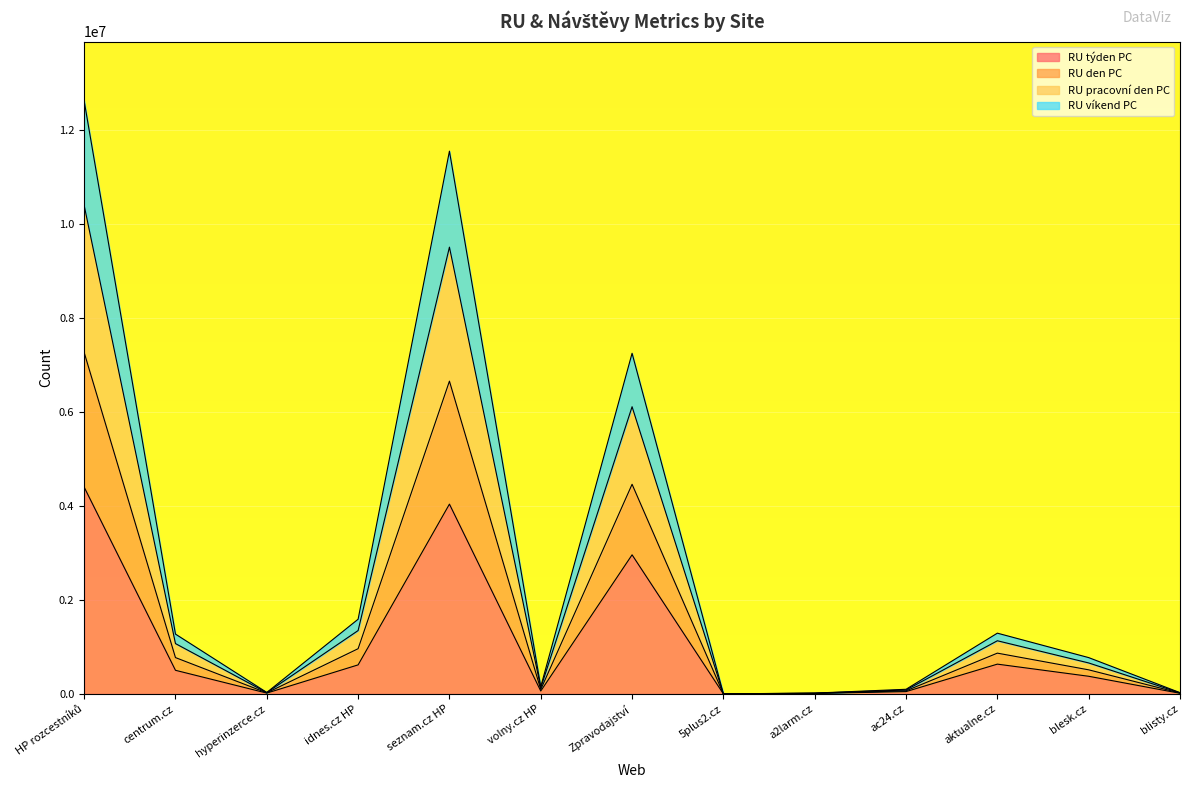

How many values in the RU týden PC series exceed 375973?

6